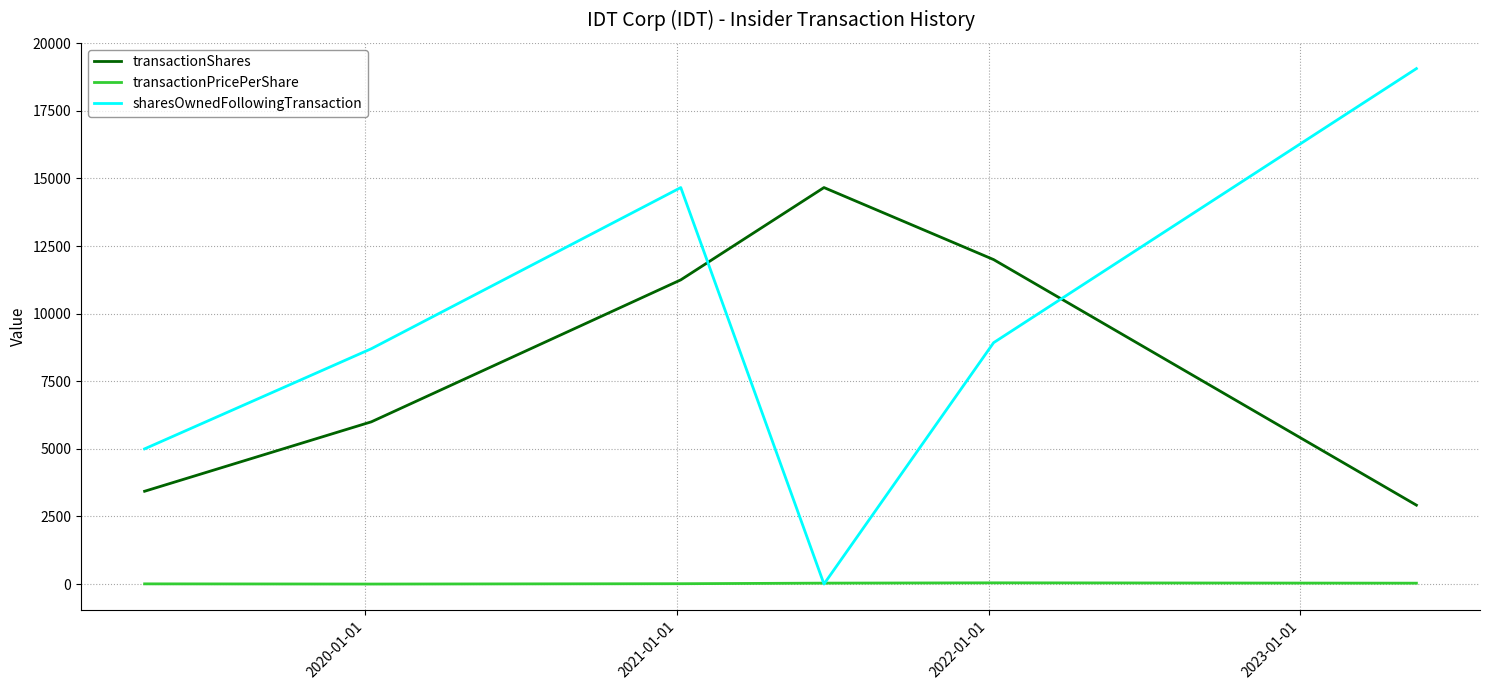

Which series has the largest total across all categories?

sharesOwnedFollowingTransaction